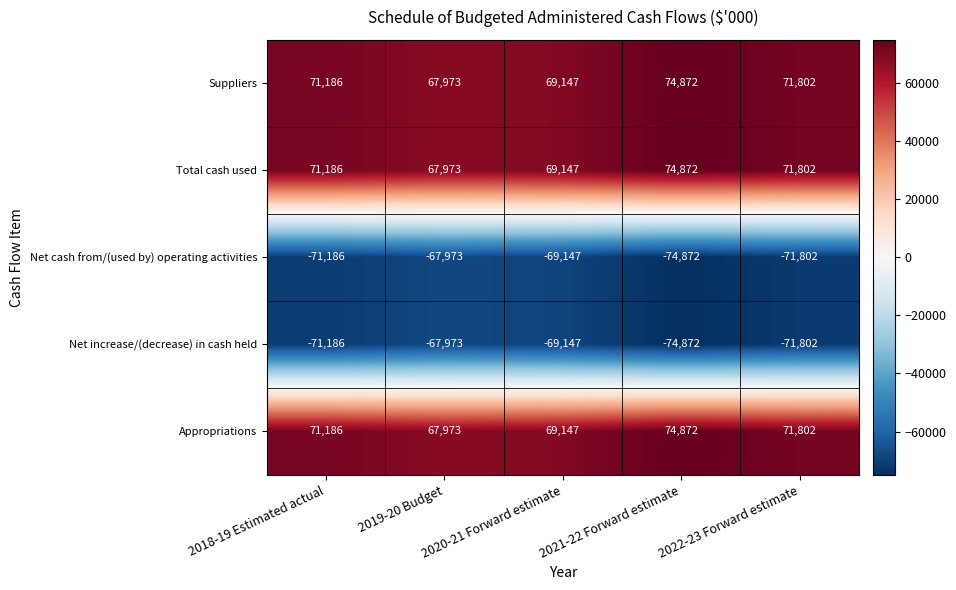

True or false: Net increase/(decrease) in cash held has a value of -67973 at 2019-20 Budget.

True